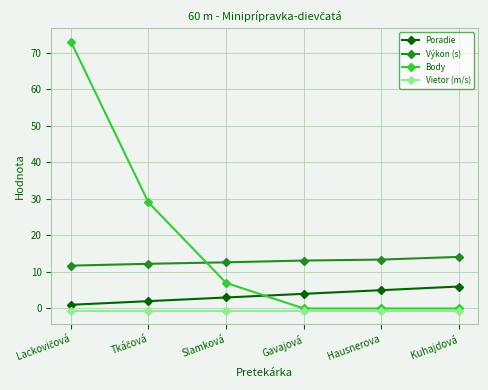

What is the value of the Body point at the 2nd from the left?

29.0